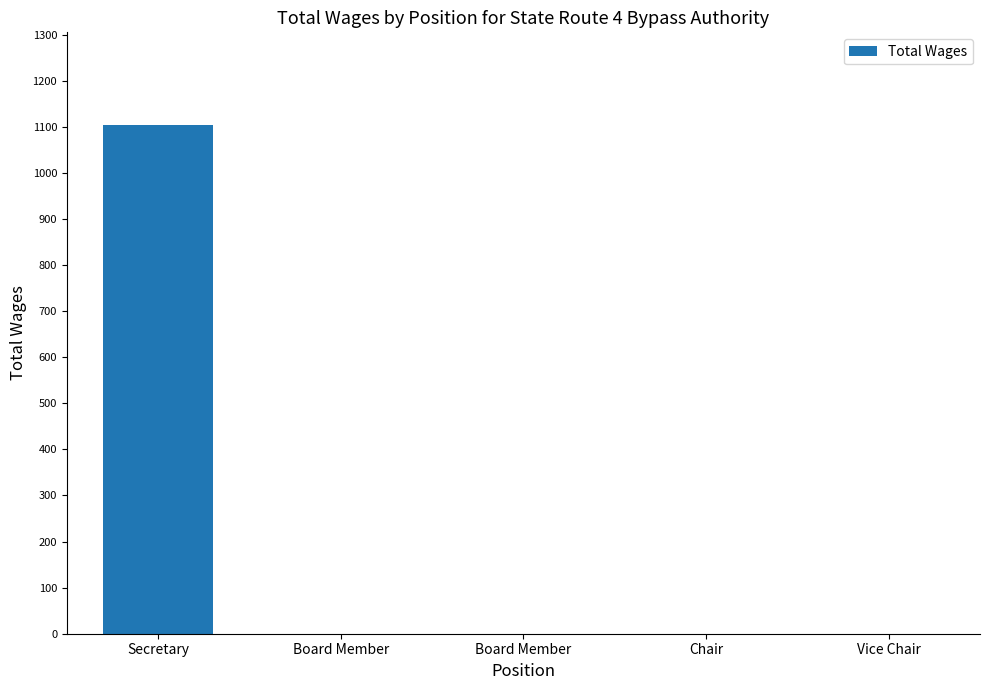

How many values exceed 0?

1